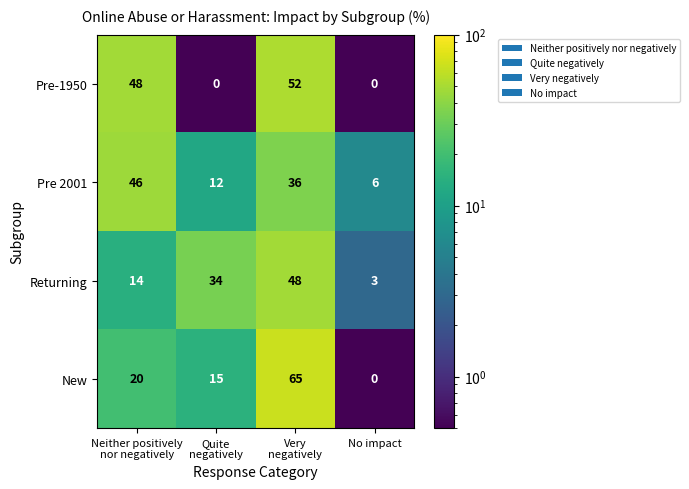

What is the maximum value shown in the chart?

65